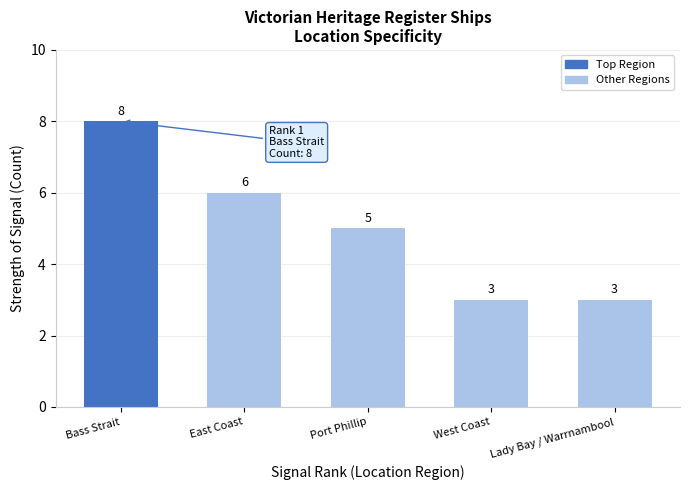

Reading right to left, what are all the values shown in this chart?

Lady Bay / Warrnambool=3	West Coast=3	Port Phillip=5	East Coast=6	Bass Strait=8